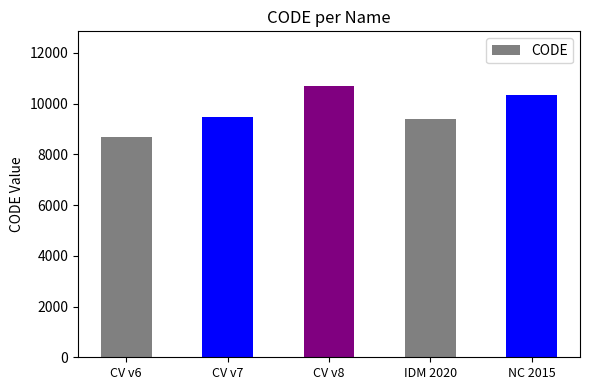

List the labels in order of value, largest first.

CV v8, NC 2015, CV v7, IDM 2020, CV v6